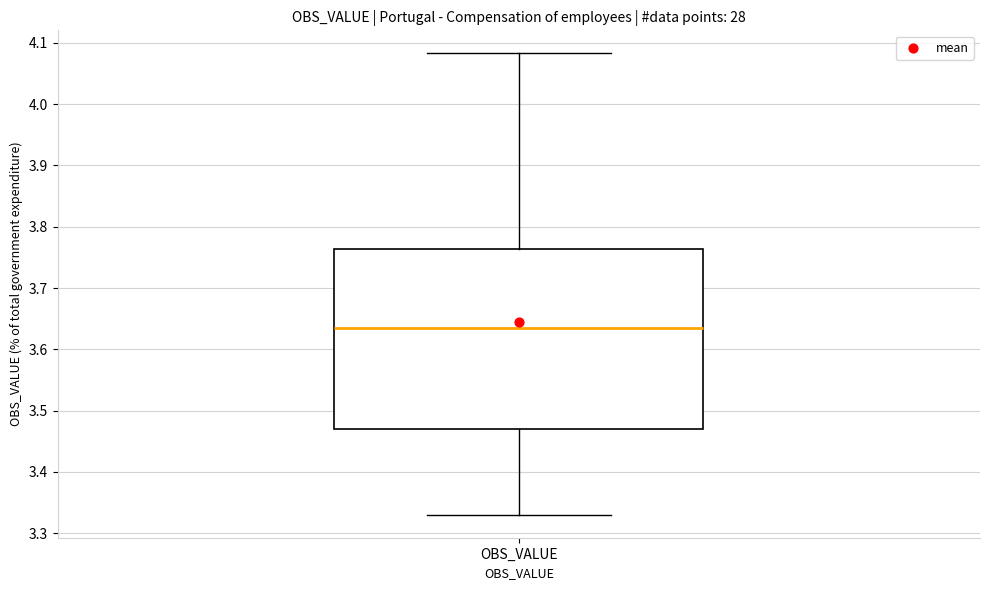

Where does the lower whisker of the box for OBS_VALUE end on the y-axis? The values are not printed on the chart, so give them approximately, as read against the axis.

3.33